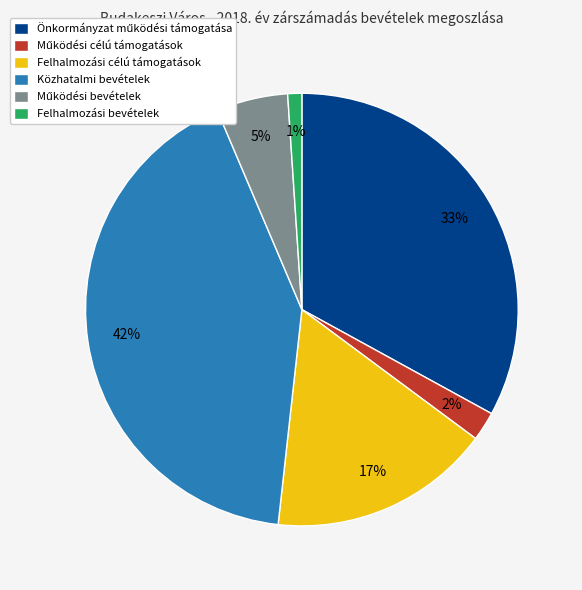

To the nearest percent, what portion does Felhalmozási bevételek represent?

1%